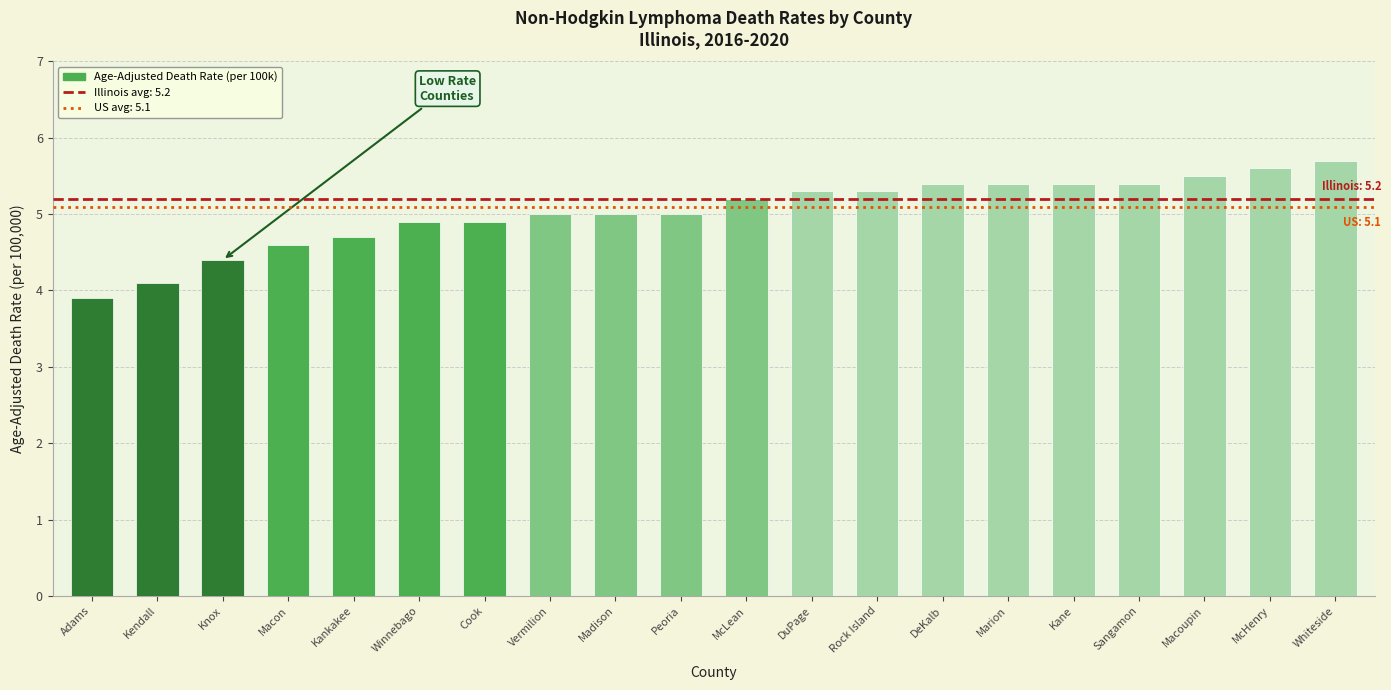

What is the change in value from Marion to McHenry?

+0.2